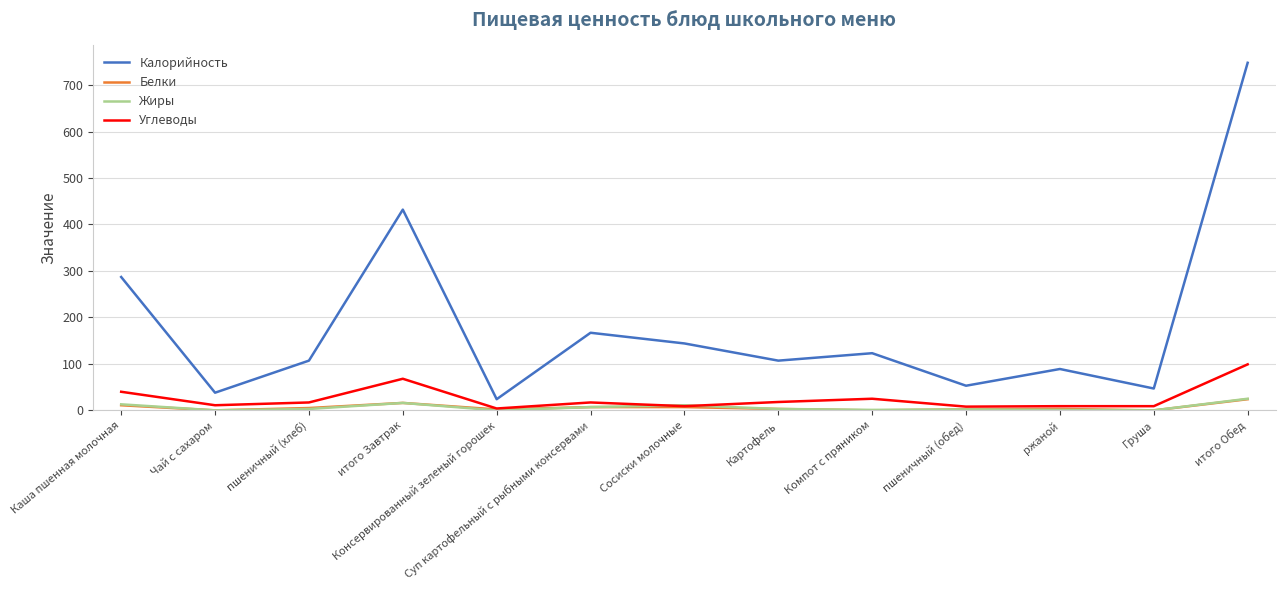

What is the difference between the Жиры values at Картофель and Компот с пряником?

2